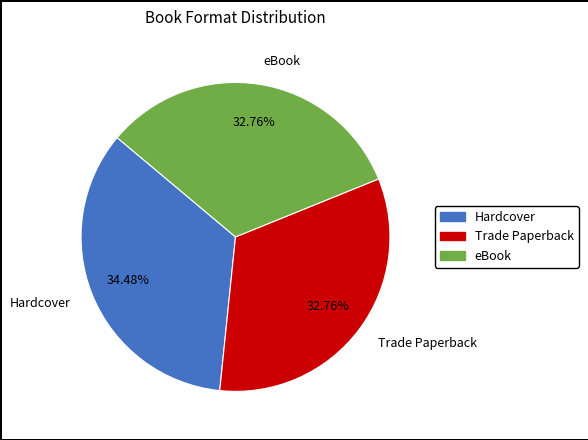

Is there a majority slice in this chart?

No